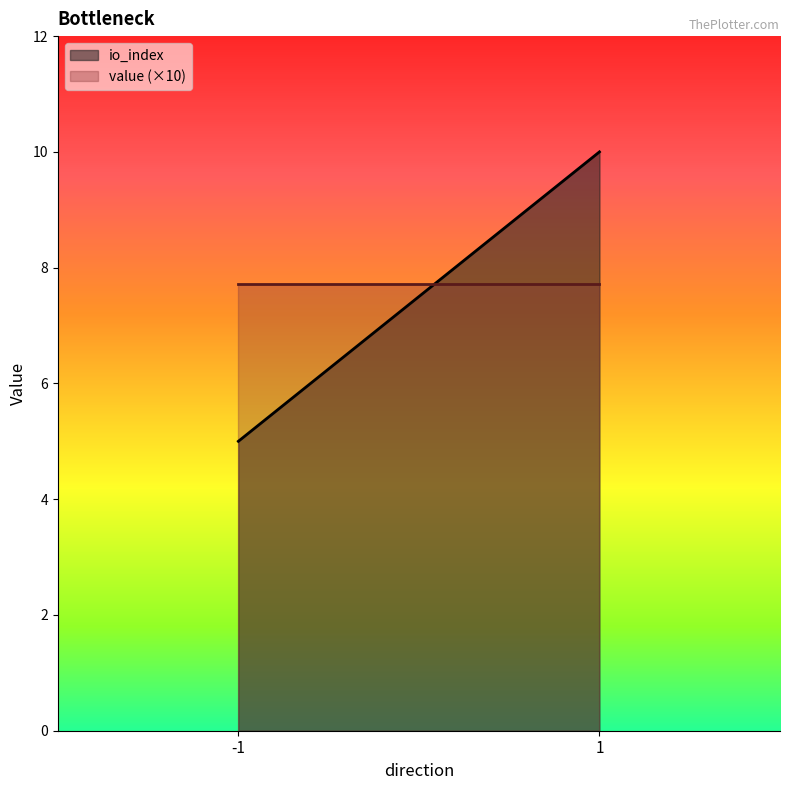

What is the highest value of the value series?

0.7